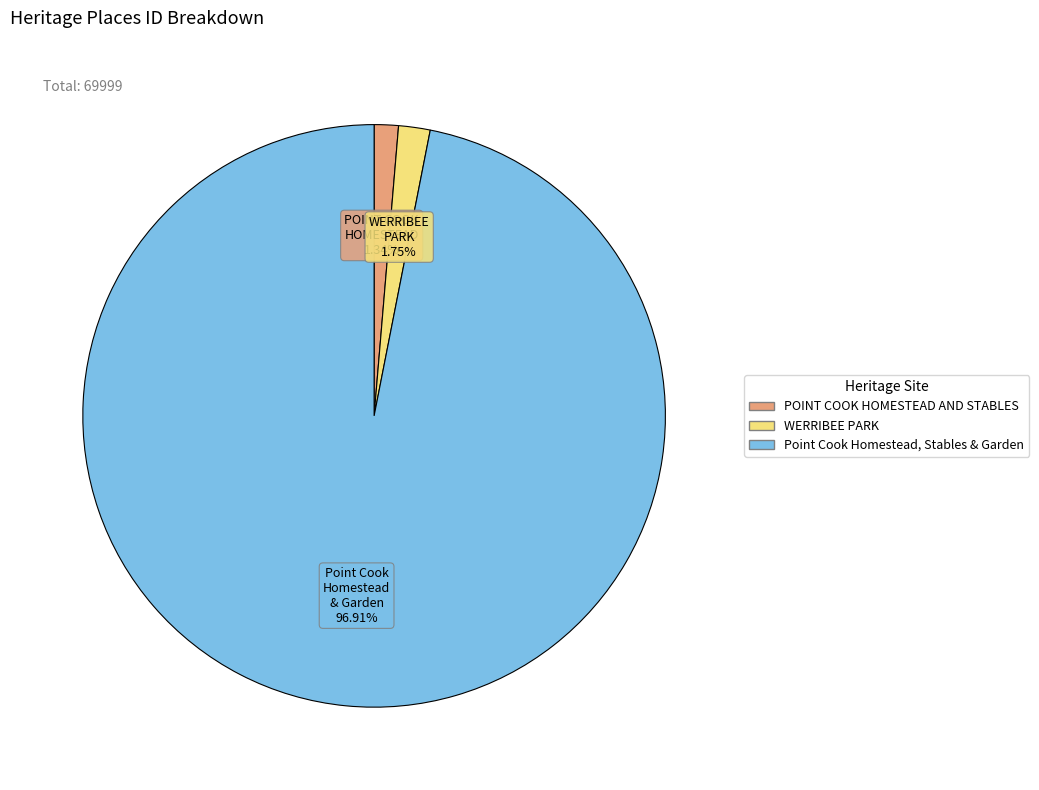

How many slices are in this pie chart?

3